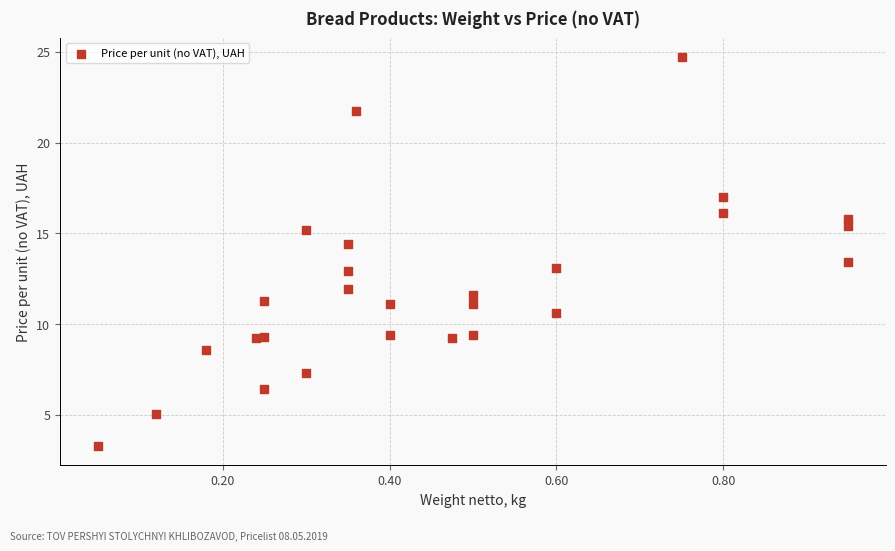

What is the range of X values (max minus min)?

0.9